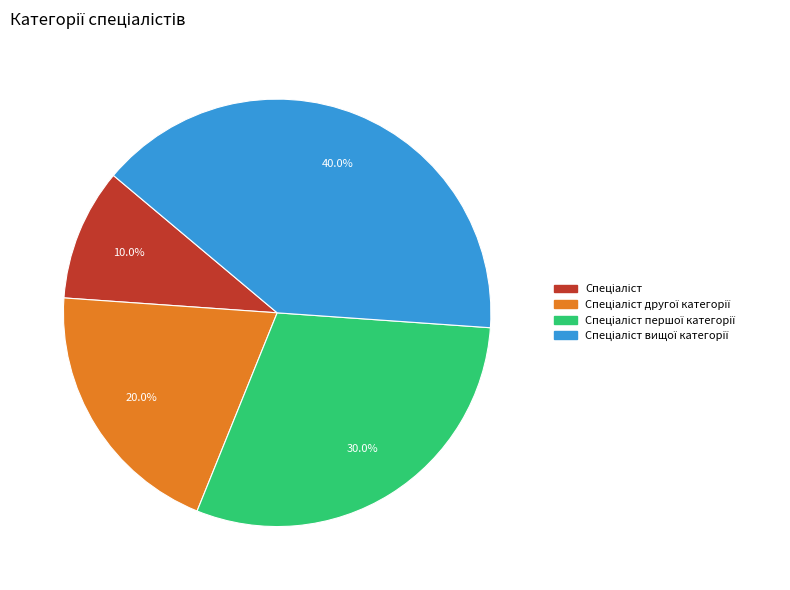

Is there any slice that represents more than half of the pie?

No